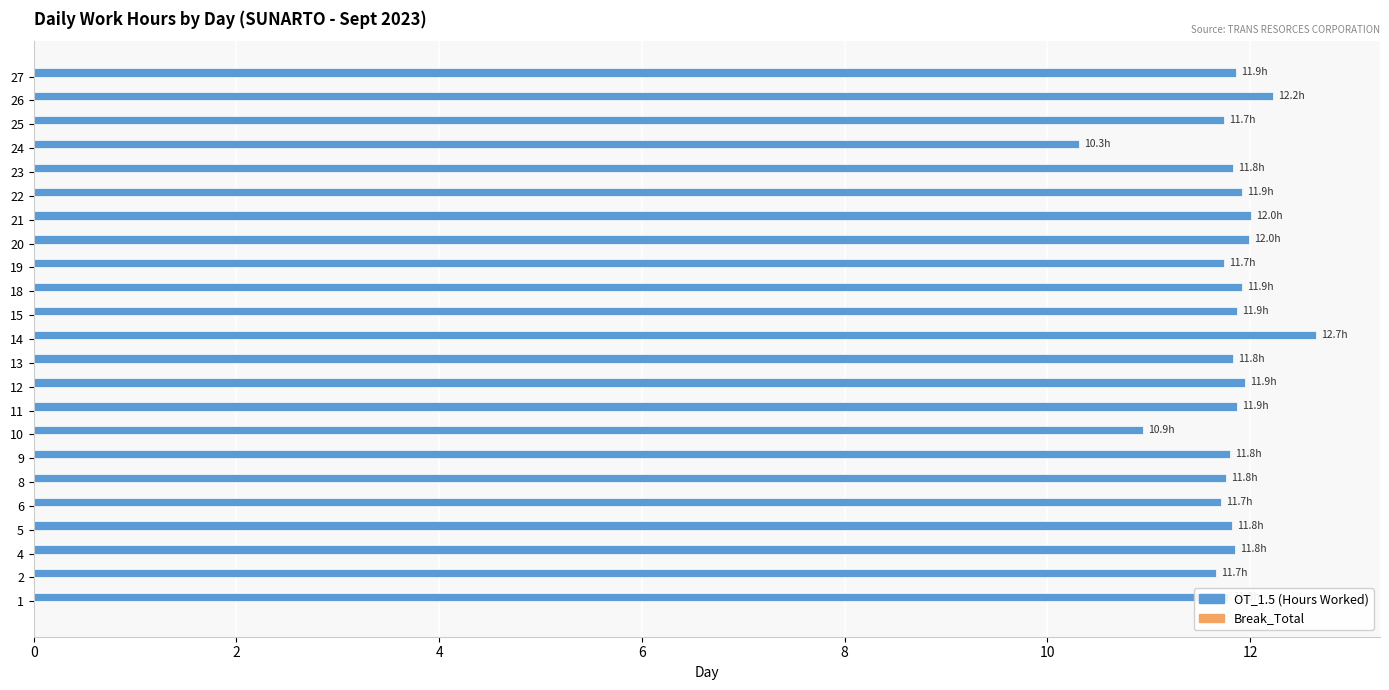

What is the average value?

11.8